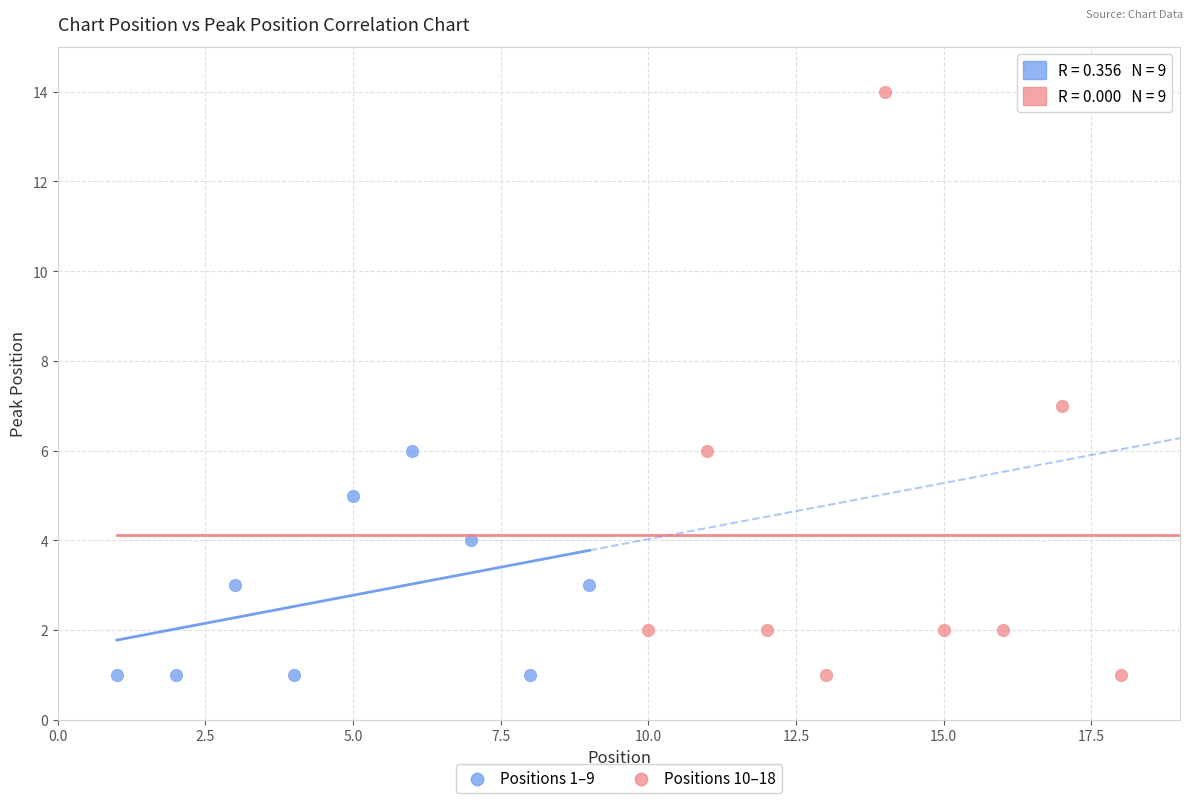

Which series reaches the maximum Y coordinate?

Positions 10–18